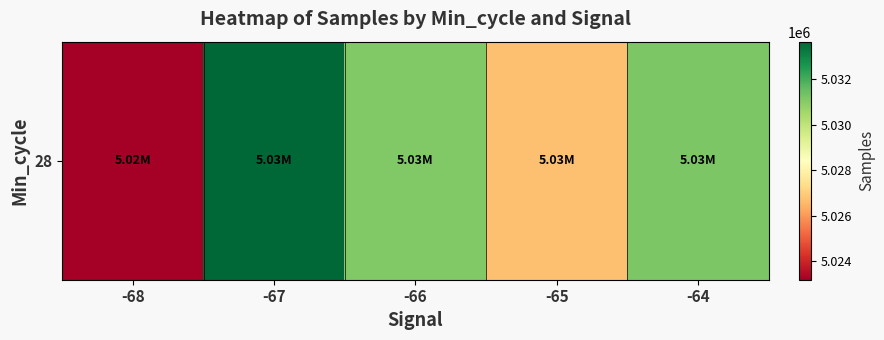

What is the minimum value shown in the chart?

5023182.0